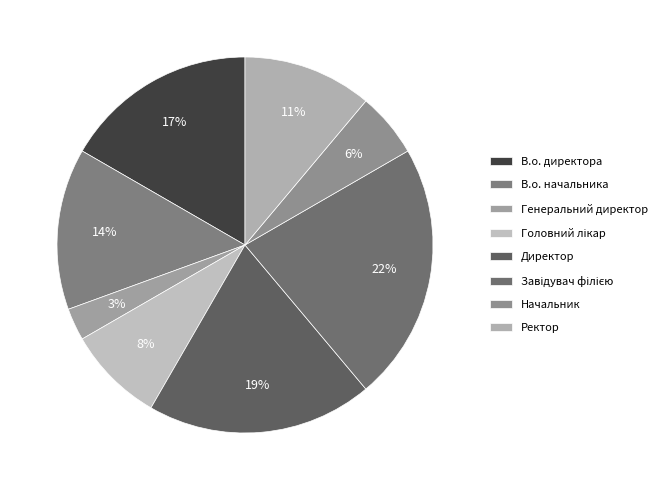

The В.о. директора slice represents 8% of the pie. True or false?

False